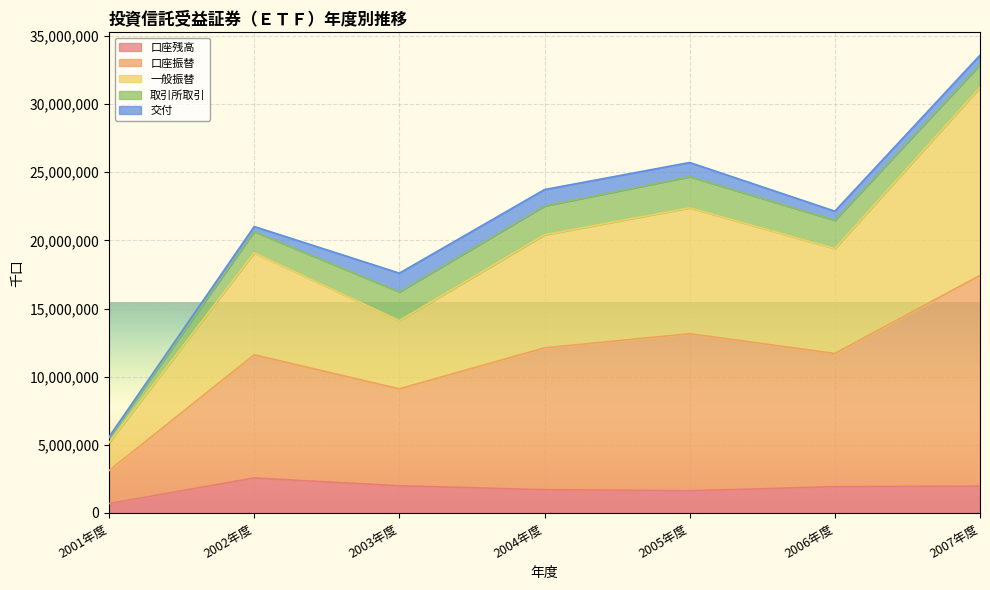

What value does the 口座残高 series have at 2007年度, to the nearest 50?

1965850